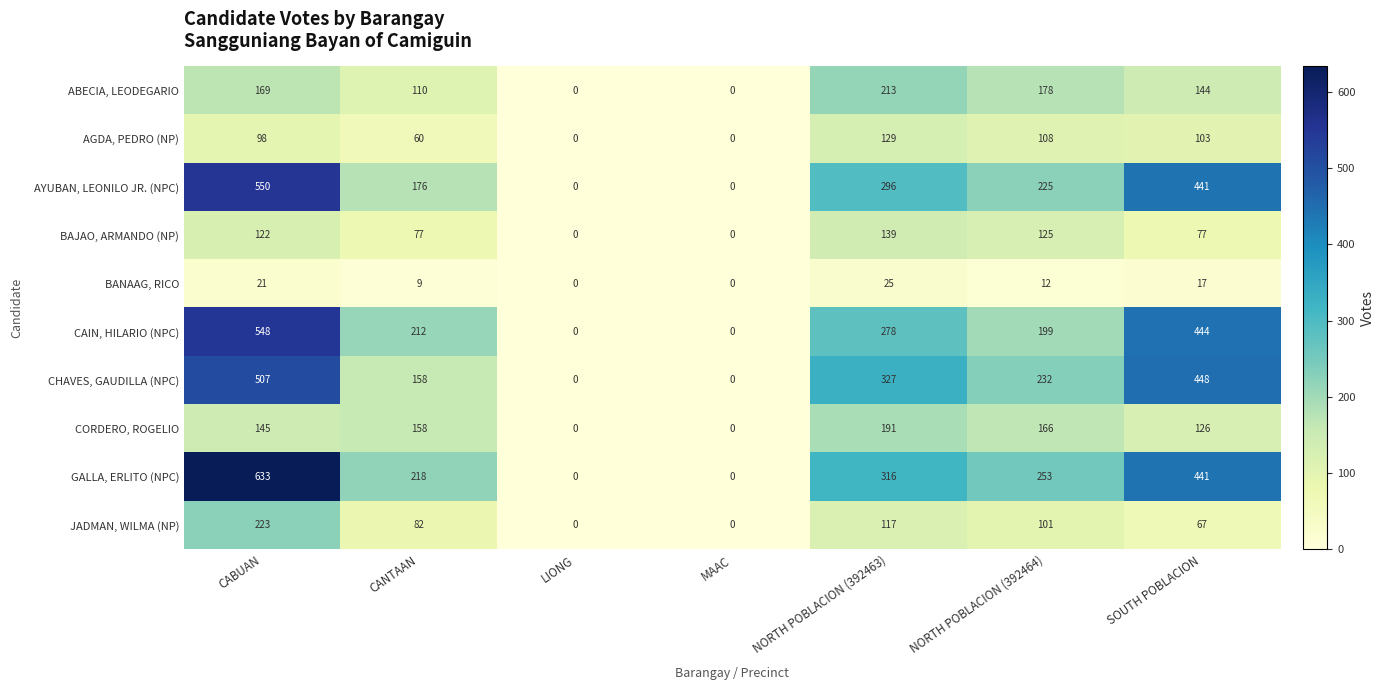

What is the difference between the ABECIA, LEODEGARIO values at CANTAAN and SOUTH POBLACION?

34